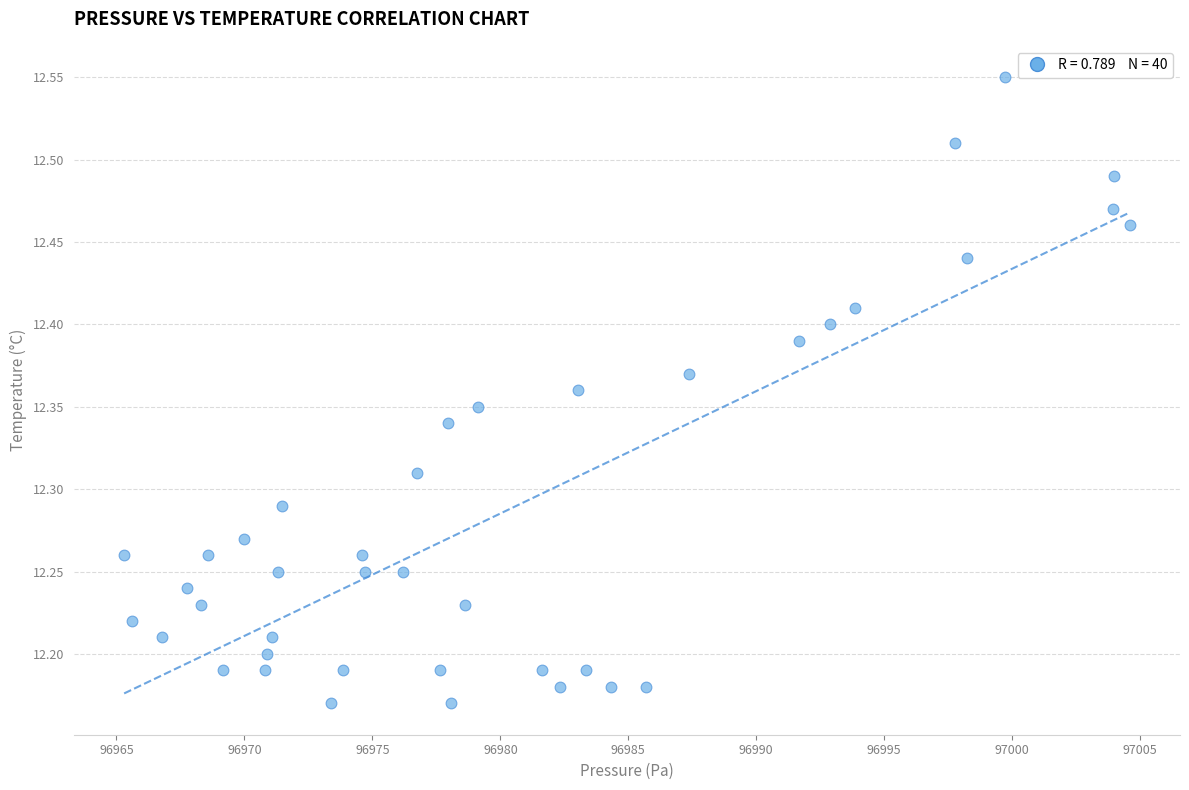

What is the range of Y values (max minus min)?

0.4